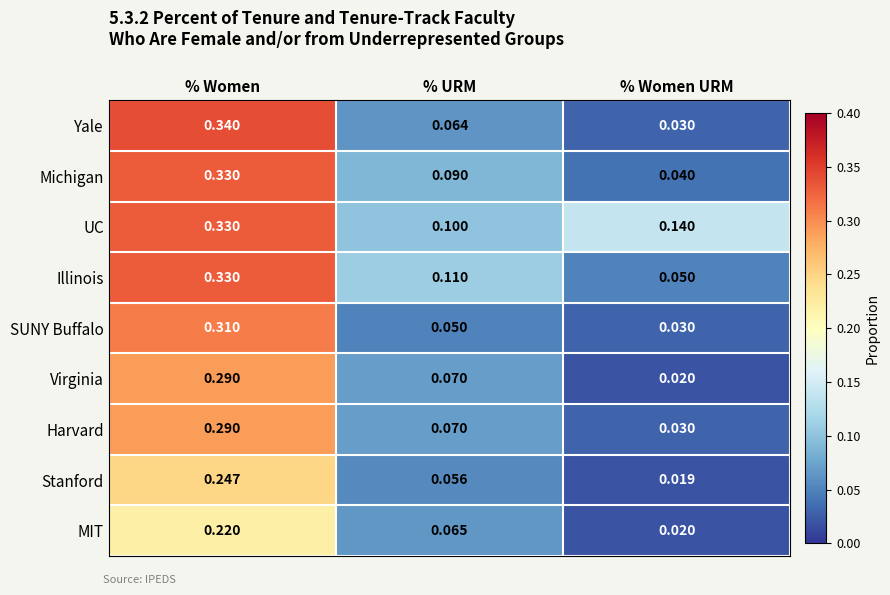

At which category is the sum across all series the highest?

% Women